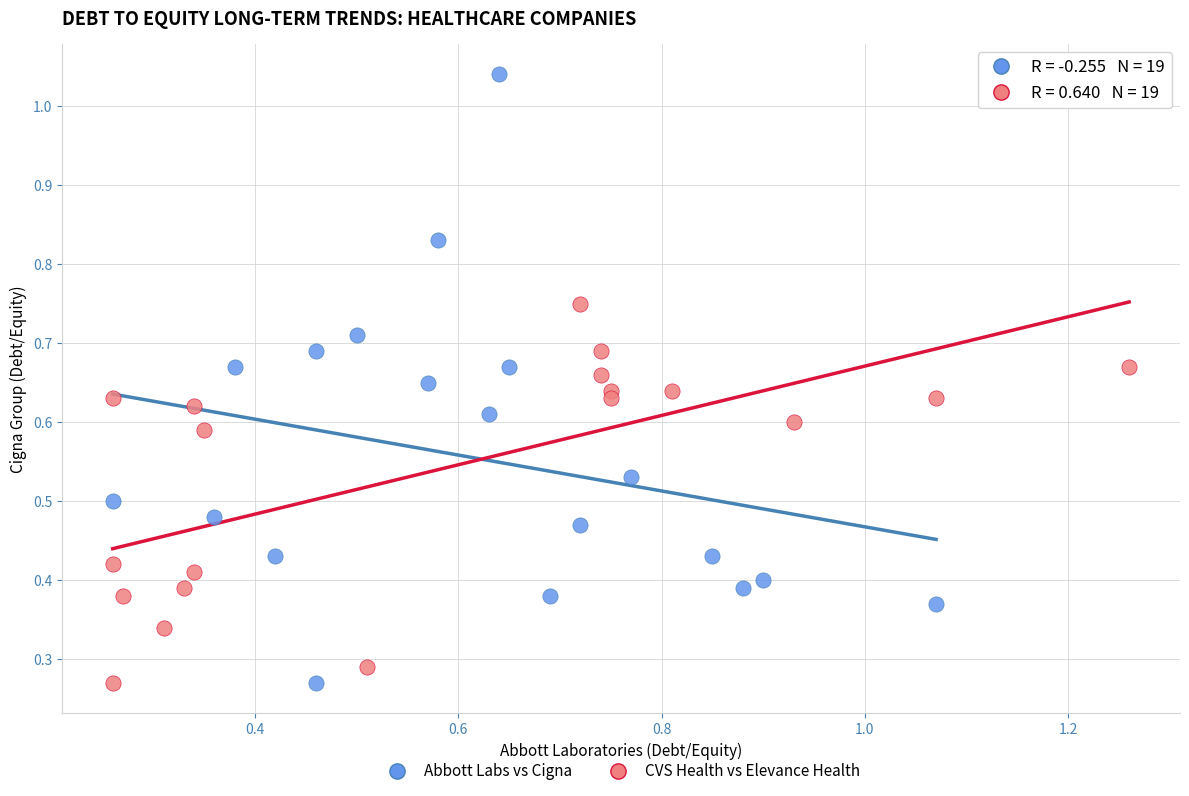

Which series has the largest Y range (max minus min)?

Abbott Labs vs Cigna